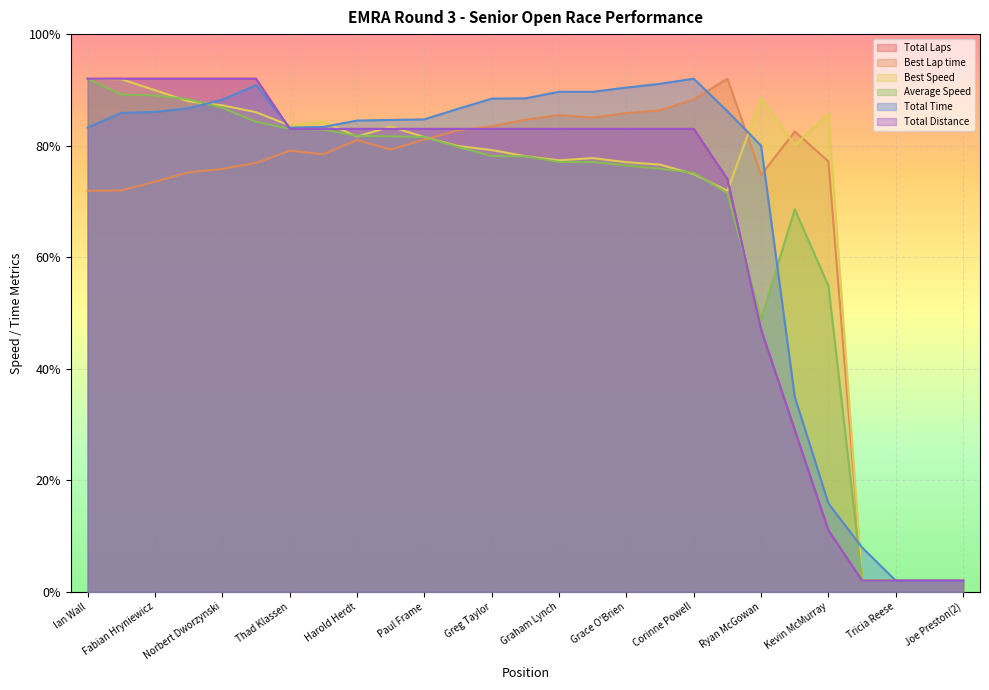

What is the spread (max minus min) of values at Grace O'Brien?

14.0